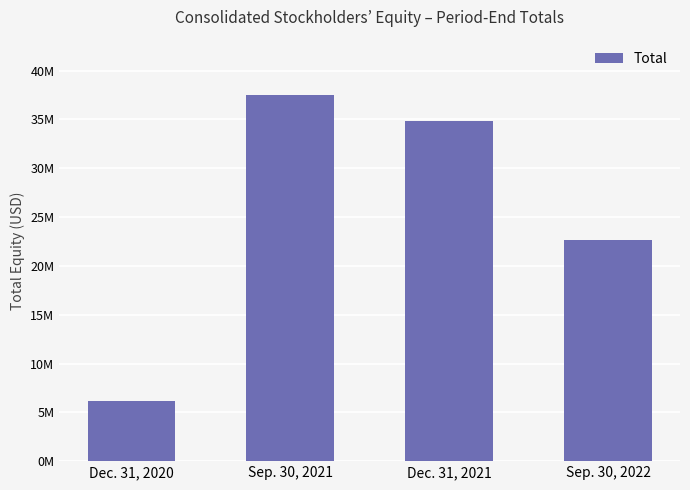

Rank the categories by value from lowest to highest.

Dec. 31, 2020, Sep. 30, 2022, Dec. 31, 2021, Sep. 30, 2021